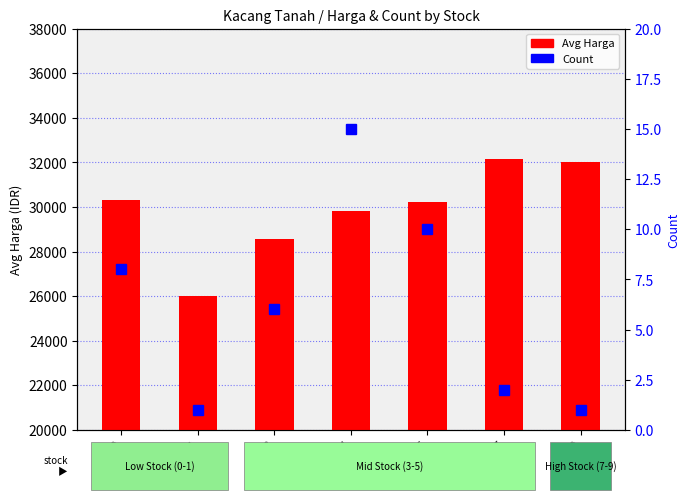

Is it true that Avg Harga equals 42072.9 at 5?

False